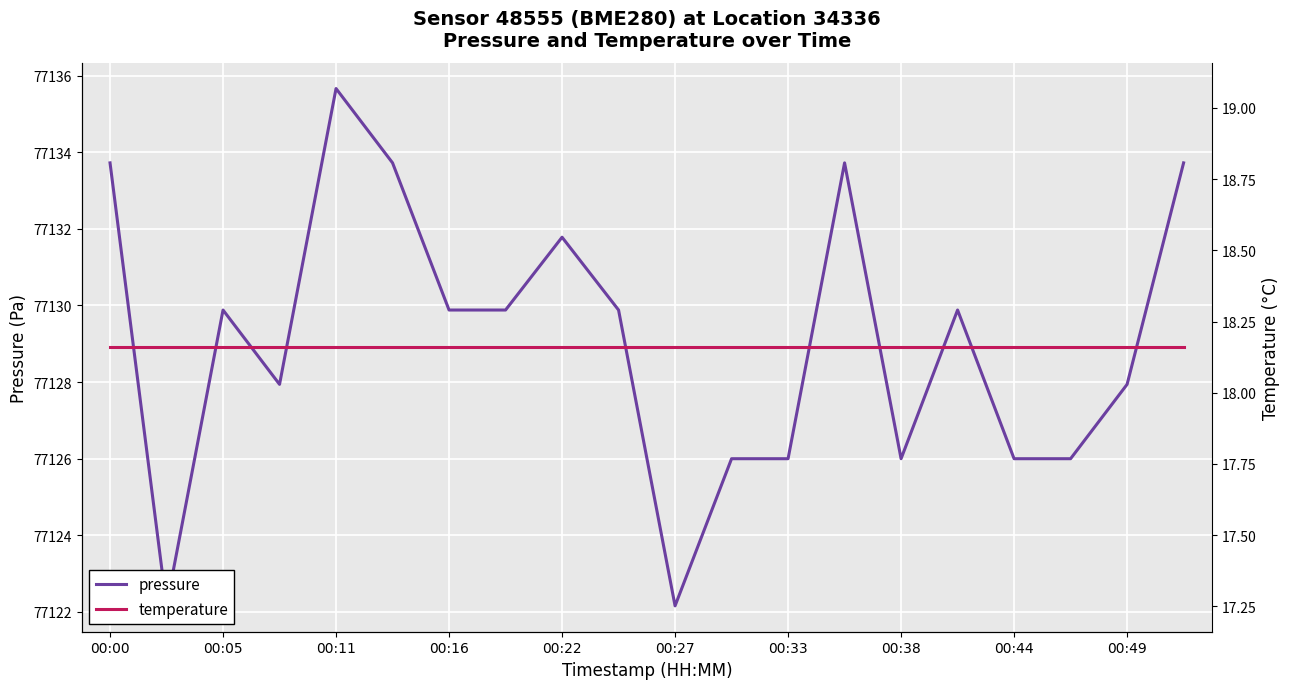

The temperature series shows 18.2 at 00:38. True or false?

True